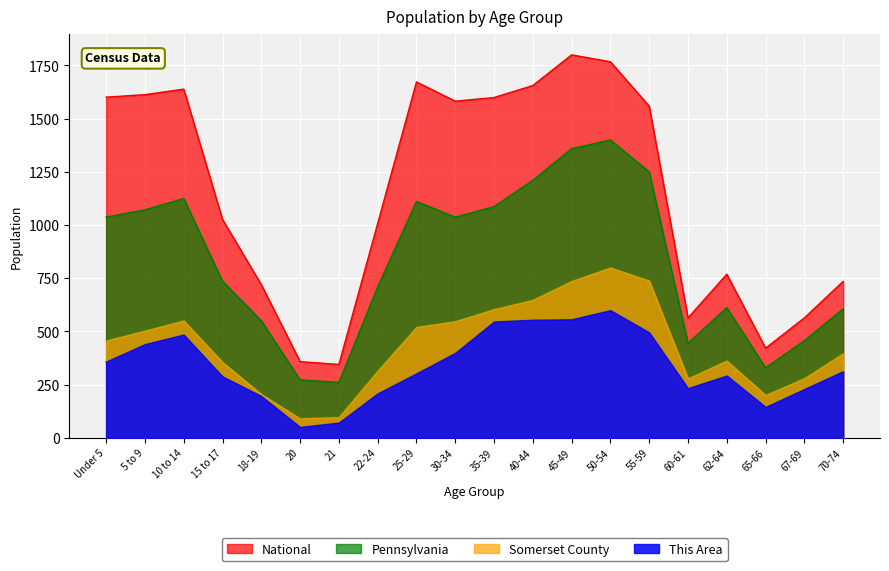

Does the chart display data point markers on the line(s)?

No